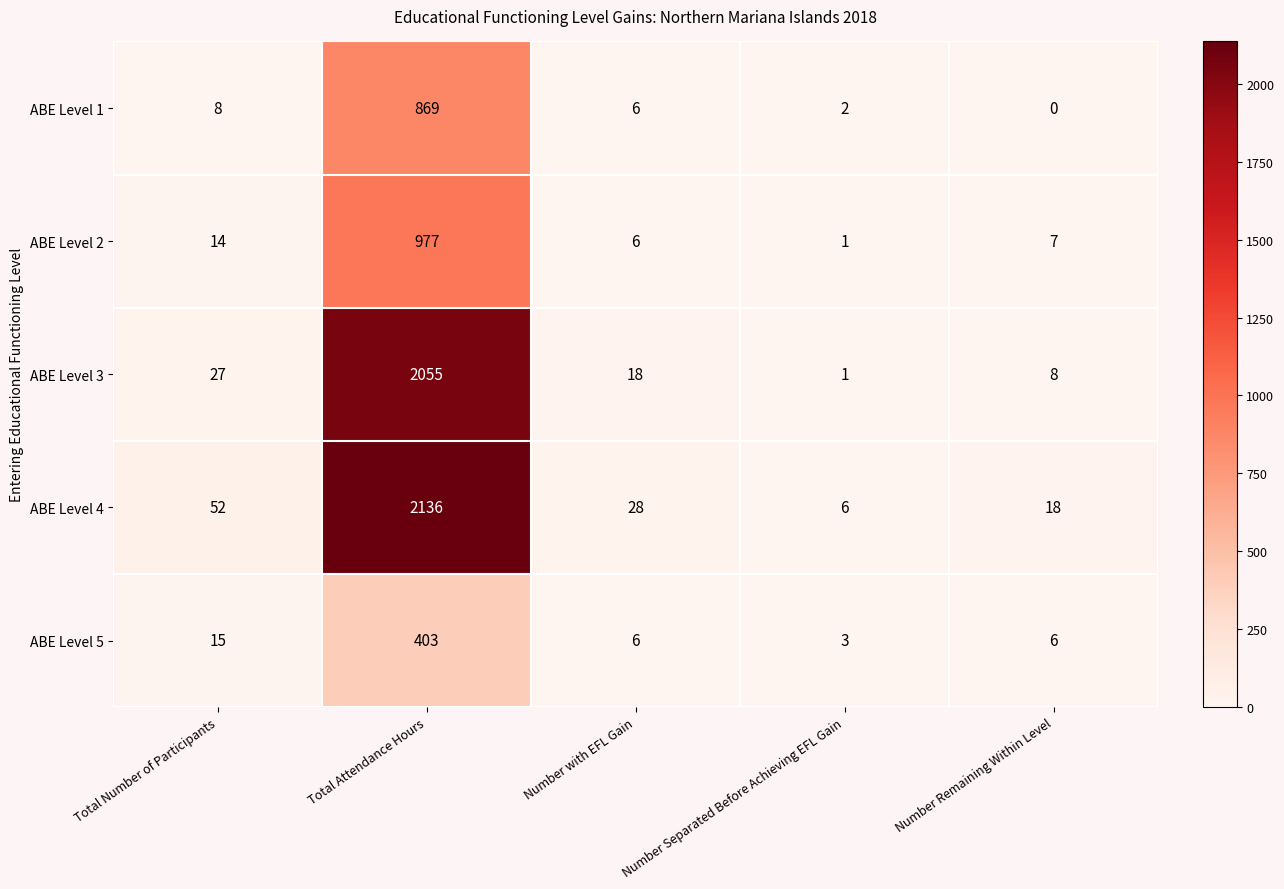

What is the minimum value for ABE Level 5?

3